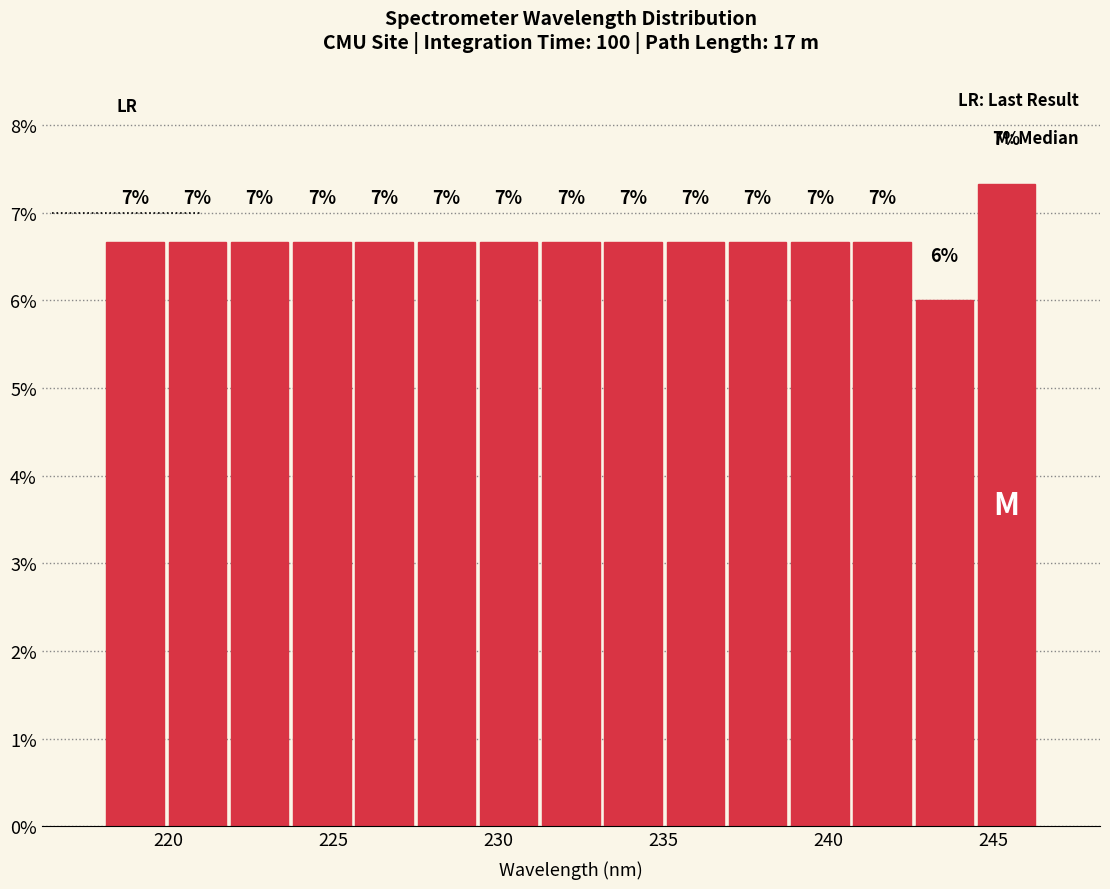

Around what value on the x-axis is the tallest bar? Give the approximate position of its centre, as read against the axis.

245.5